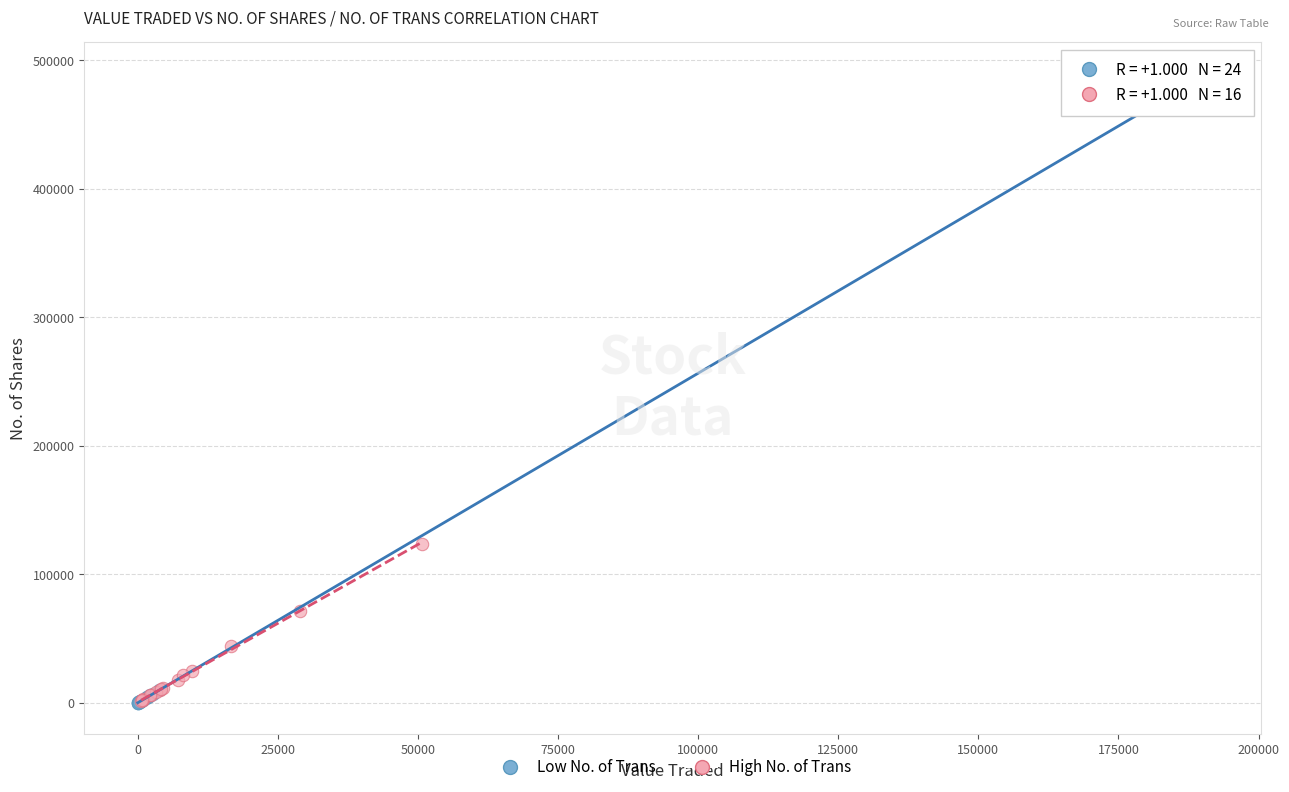

Which series contains the highest Y value?

Low No. of Trans